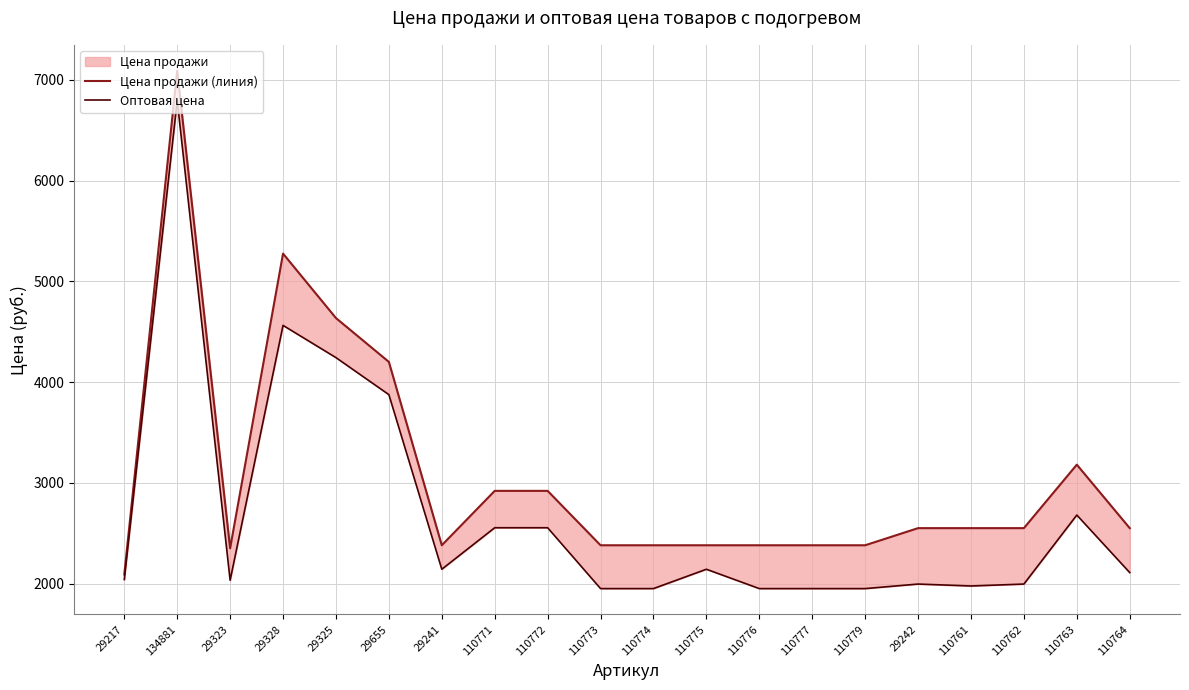

Reading left to right, extract all data points from this chart.

Цена продажи (линия): 2090.0	7090.0	2350.0	5275.0	4635.0	4200.0	2380.0	2920.0	2920.0	2380.0	2380.0	2380.0	2380.0	2380.0	2380.0	2550.0	2550.0	2550.0	3180.0	2550.0
Оптовая цена: 2040.0	6795.0	2032.5	4562.5	4242.5	3875.0	2142.0	2554.0	2554.0	1950.0	1950.0	2142.0	1950.0	1950.0	1950.0	1995.0	1976.0	1995.0	2680.0	2109.0